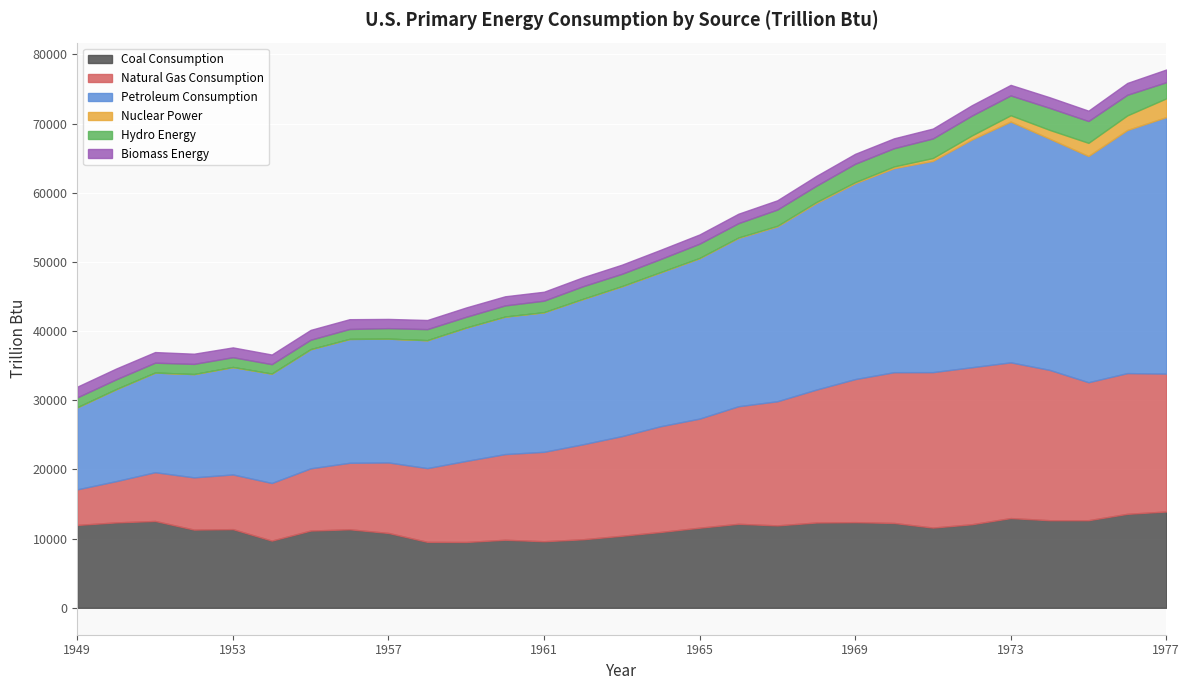

Reading right to left, transcribe all the data shown in this chart.

Coal Consumption: 1977=13922.1	1976=13584.1	1975=12662.8	1974=12662.9	1973=12971.5	1972=12076.9	1971=11598.4	1970=12264.5	1969=12381.5	1968=12330.7	1967=11913.8	1966=12143.1	1965=11580.6	1964=10964.4	1963=10412.5	1962=9906.5	1961=9623.4	1960=9837.8	1959=9518.4	1958=9533.3	1957=10820.6	1956=11349.7	1955=11167.3	1954=9714.7	1953=11372.7	1952=11306.5	1951=12553.0	1950=12347.1	1949=11980.9
Natural Gas Consumption: 1977=19930.5	1976=20345.4	1975=19947.9	1974=21732.5	1973=22512.4	1972=22698.2	1971=22469.1	1970=21794.7	1969=20678.0	1968=19209.7	1967=17944.8	1966=16995.3	1965=15768.7	1964=15287.9	1963=14403.3	1962=13730.8	1961=12926.4	1960=12385.4	1959=11717.4	1958=10663.2	1957=10190.8	1956=9614.0	1955=8997.9	1954=8330.2	1953=7906.6	1952=7549.6	1951=7048.5	1950=5968.4	1949=5145.1
Petroleum Consumption: 1977=37082.6	1976=35142.0	1975=32698.8	1974=33420.6	1973=34806.0	1972=32918.9	1971=30538.7	1970=29499.2	1969=28320.6	1968=26966.4	1967=25274.0	1966=24335.4	1965=23183.9	1964=22241.9	1963=21645.3	1962=20997.6	1961=20169.3	1960=19873.5	1959=19279.9	1958=18491.2	1957=17898.4	1956=17905.0	1955=17225.3	1954=15813.3	1953=15532.0	1952=14933.9	1951=14407.7	1950=13298.3	1949=11869.0
Nuclear Power: 1977=2701.8	1976=2111.1	1975=1899.8	1974=1272.1	1973=910.2	1972=583.8	1971=412.9	1970=239.3	1969=153.7	1968=141.5	1967=88.5	1966=64.2	1965=43.2	1964=39.8	1963=38.1	1962=26.4	1961=19.7	1960=6.0	1959=2.2	1958=1.9	1957=0.1	1956=0.0	1955=0.0	1954=0.0	1953=0.0	1952=0.0	1951=0.0	1950=0.0	1949=0.0
Hydro Energy: 1977=2333.3	1976=2976.3	1975=3154.6	1974=3176.6	1973=2861.4	1972=2863.9	1971=2824.2	1970=2633.5	1969=2648.0	1968=2348.6	1967=2346.7	1966=2061.5	1965=2059.1	1964=1886.3	1963=1771.4	1962=1816.1	1961=1656.5	1960=1608.0	1959=1548.5	1958=1592.0	1957=1515.6	1956=1434.7	1955=1359.8	1954=1359.8	1953=1412.9	1952=1465.8	1951=1423.8	1950=1415.4	1949=1424.7
Biomass Energy: 1977=1838.3	1976=1713.4	1975=1498.7	1974=1539.7	1973=1529.1	1972=1503.1	1971=1432.3	1970=1431.0	1969=1440.5	1968=1419.5	1967=1340.2	1966=1369.0	1965=1334.8	1964=1336.8	1963=1323.3	1962=1300.2	1961=1294.8	1960=1319.9	1959=1352.9	1958=1323.1	1957=1333.6	1956=1415.9	1955=1424.1	1954=1394.3	1953=1418.6	1952=1474.4	1951=1534.7	1950=1562.3	1949=1549.3